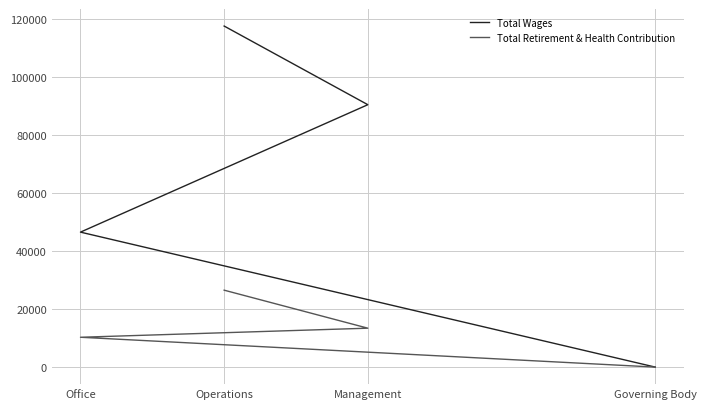

Rank the series by their average value, from highest to lowest.

Total Wages, Total Retirement & Health Contribution